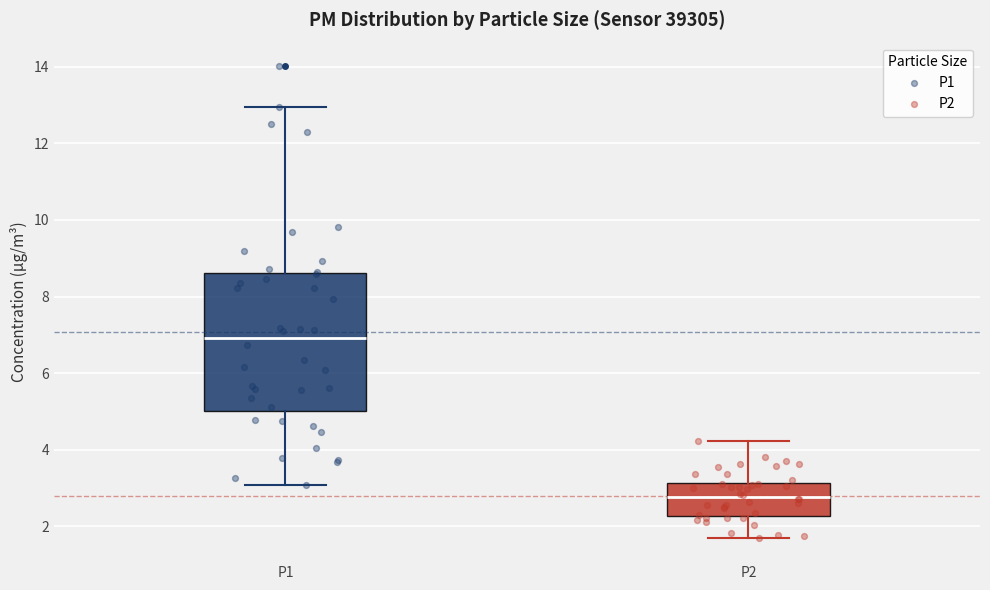

Comparing the boxes themselves (not the whiskers), which one is the tallest?

P1